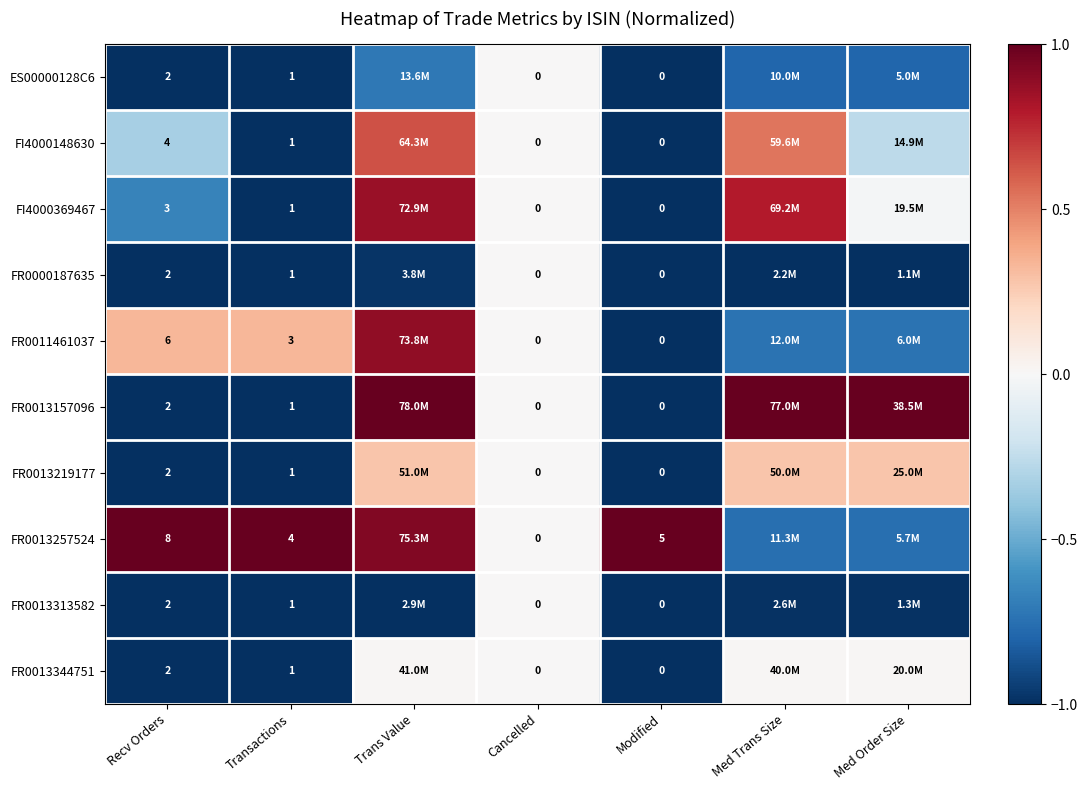

What is the spread (max minus min) of values at Med Trans Size?

2.0